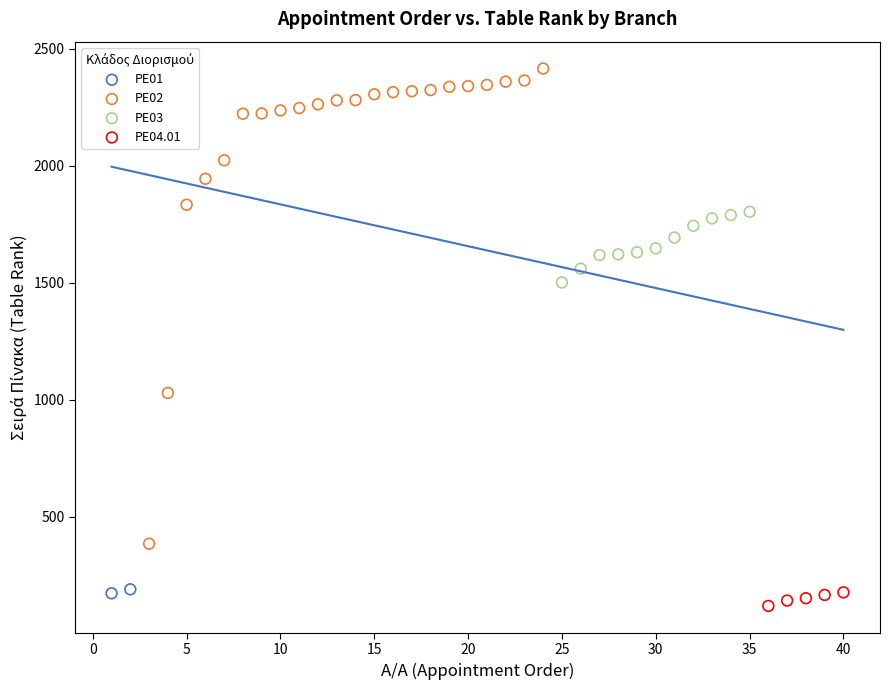

What are all the series names shown in the legend?

PE01, PE02, PE03, PE04.01